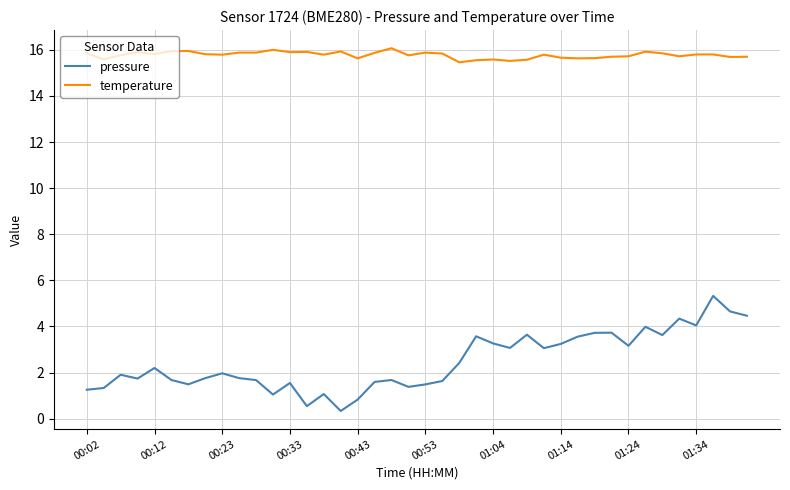

What is the greatest value displayed?

16.1